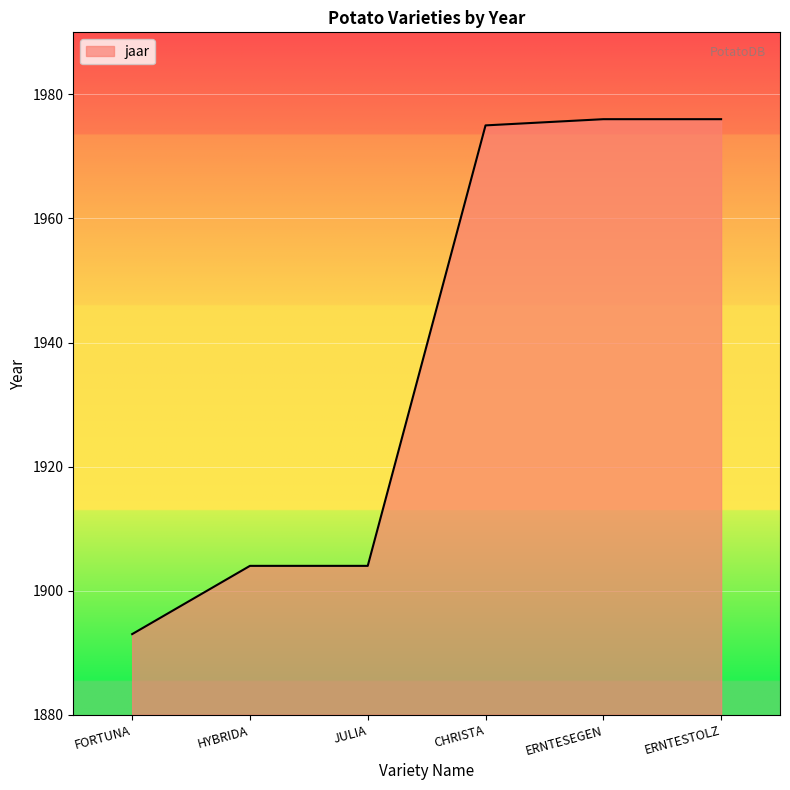

What is the approximate value at HYBRIDA?

1904